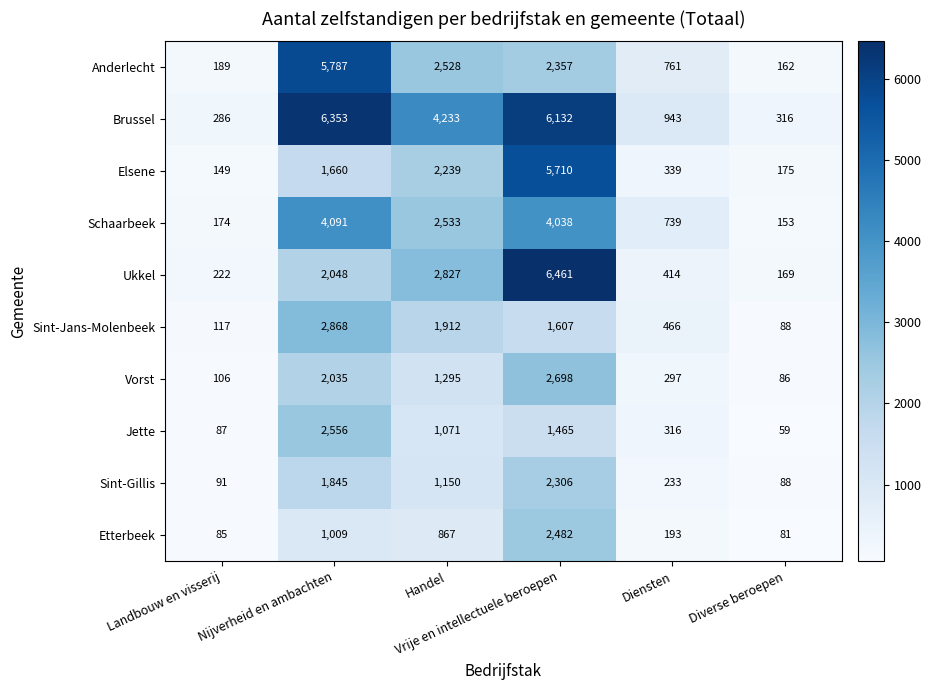

Rank the series by their maximum value, from lowest to highest.

Sint-Gillis, Etterbeek, Jette, Vorst, Sint-Jans-Molenbeek, Schaarbeek, Elsene, Anderlecht, Brussel, Ukkel